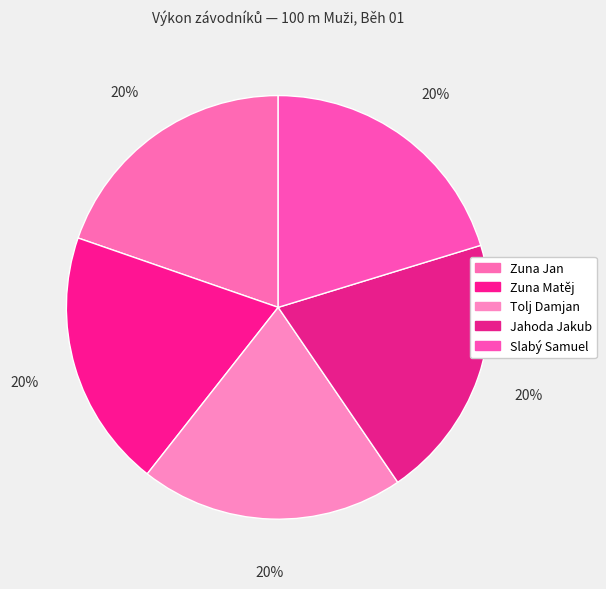

Is there a majority slice in this chart?

No